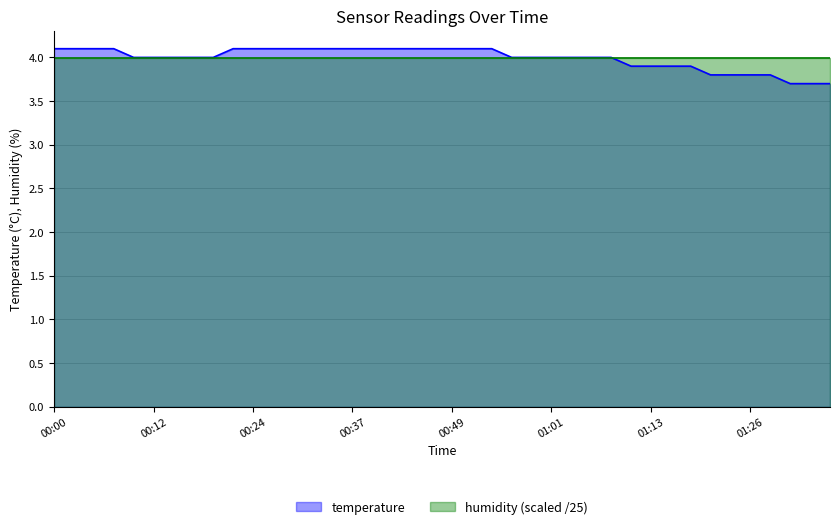

True or false: there are more than 0 points higher than both neighbors.

False